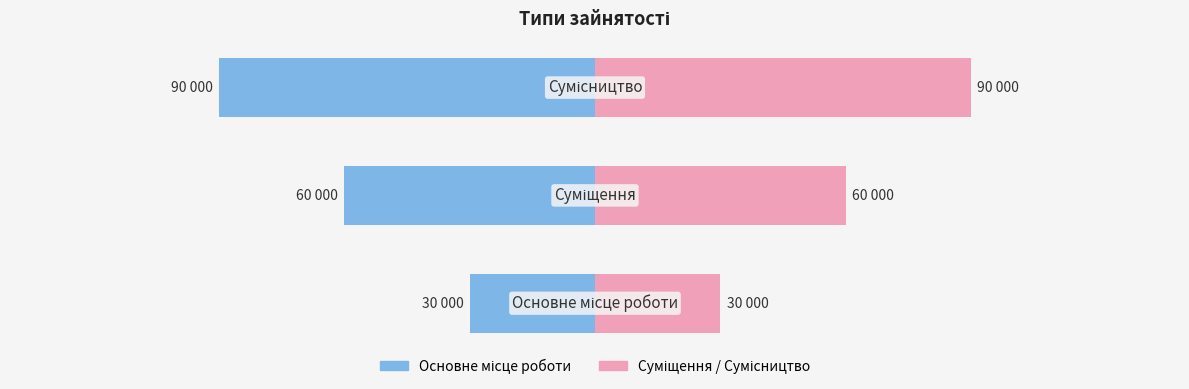

Which series changed the most between −150000 and −100000?

Основне місце роботи (ліво)